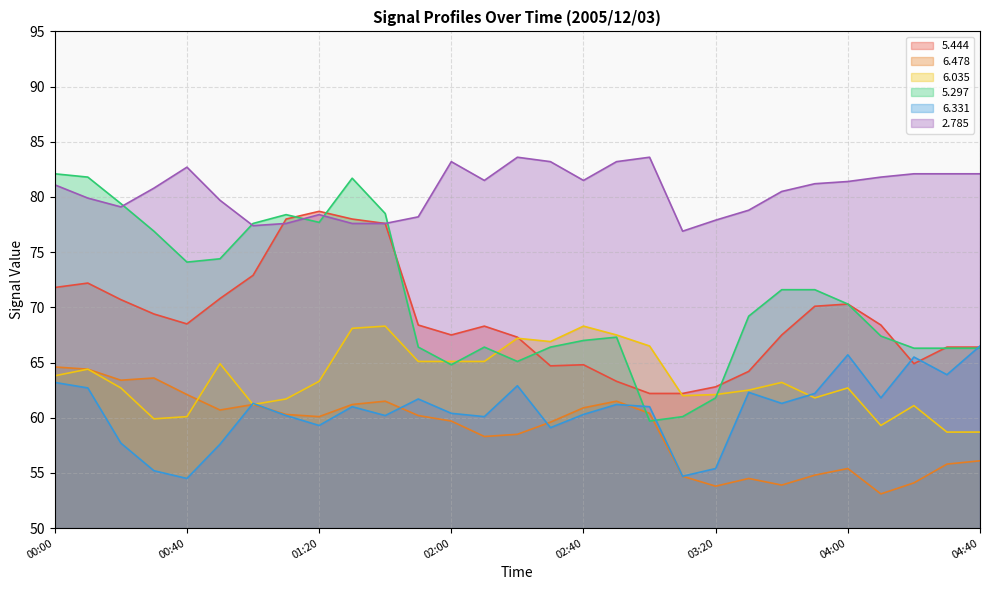

Reading right to left, what are all the values shown in this chart?

  5.444: 04:40=66.4	04:30=66.4	04:20=64.9	04:10=68.4	04:00=70.3	03:50=70.1	03:40=67.5	03:30=64.2	03:20=62.8	03:10=62.2	03:00=62.2	02:50=63.3	02:40=64.8	02:30=64.7	02:20=67.3	02:10=68.3	02:00=67.5	01:50=68.4	01:40=77.6	01:30=78.0	01:20=78.7	01:10=78.0	01:00=72.9	00:50=70.8	00:40=68.5	00:30=69.4	00:20=70.7	00:10=72.2	00:00=71.8
  6.478: 04:40=56.1	04:30=55.8	04:20=54.1	04:10=53.1	04:00=55.4	03:50=54.8	03:40=53.9	03:30=54.5	03:20=53.8	03:10=54.7	03:00=60.4	02:50=61.5	02:40=60.9	02:30=59.6	02:20=58.5	02:10=58.3	02:00=59.7	01:50=60.2	01:40=61.5	01:30=61.2	01:20=60.1	01:10=60.3	01:00=61.2	00:50=60.7	00:40=62.1	00:30=63.6	00:20=63.4	00:10=64.4	00:00=64.6
  6.035: 04:40=58.7	04:30=58.7	04:20=61.1	04:10=59.3	04:00=62.7	03:50=61.8	03:40=63.2	03:30=62.5	03:20=62.1	03:10=62.0	03:00=66.5	02:50=67.5	02:40=68.3	02:30=66.9	02:20=67.2	02:10=65.1	02:00=65.1	01:50=65.1	01:40=68.3	01:30=68.1	01:20=63.3	01:10=61.7	01:00=61.2	00:50=64.9	00:40=60.1	00:30=59.9	00:20=62.7	00:10=64.4	00:00=63.8
  5.297: 04:40=66.3	04:30=66.3	04:20=66.3	04:10=67.4	04:00=70.3	03:50=71.6	03:40=71.6	03:30=69.2	03:20=61.8	03:10=60.1	03:00=59.7	02:50=67.3	02:40=67.0	02:30=66.4	02:20=65.1	02:10=66.4	02:00=64.8	01:50=66.4	01:40=78.5	01:30=81.7	01:20=77.7	01:10=78.4	01:00=77.6	00:50=74.4	00:40=74.1	00:30=76.9	00:20=79.4	00:10=81.8	00:00=82.1
  6.331: 04:40=66.5	04:30=63.9	04:20=65.5	04:10=61.8	04:00=65.7	03:50=62.2	03:40=61.3	03:30=62.3	03:20=55.4	03:10=54.7	03:00=61.0	02:50=61.2	02:40=60.3	02:30=59.1	02:20=62.9	02:10=60.1	02:00=60.4	01:50=61.7	01:40=60.2	01:30=61.0	01:20=59.3	01:10=60.2	01:00=61.3	00:50=57.6	00:40=54.5	00:30=55.2	00:20=57.7	00:10=62.7	00:00=63.2
  2.785: 04:40=82.1	04:30=82.1	04:20=82.1	04:10=81.8	04:00=81.4	03:50=81.2	03:40=80.5	03:30=78.8	03:20=77.9	03:10=76.9	03:00=83.6	02:50=83.2	02:40=81.5	02:30=83.2	02:20=83.6	02:10=81.5	02:00=83.2	01:50=78.2	01:40=77.6	01:30=77.6	01:20=78.4	01:10=77.6	01:00=77.4	00:50=79.7	00:40=82.7	00:30=80.8	00:20=79.1	00:10=79.9	00:00=81.1